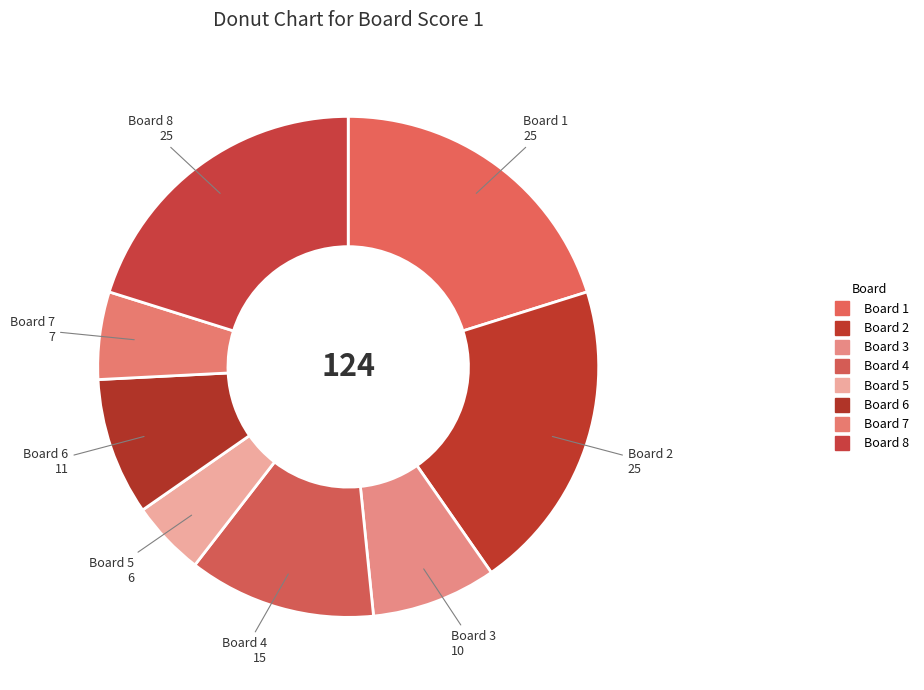

Which slice is the smallest?

Board 5